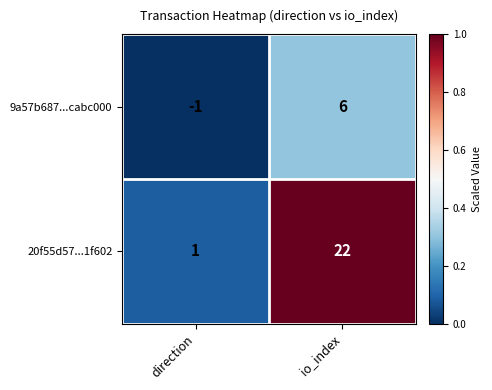

Where is 20f55d57...1f602 nearest to the value 11?

direction